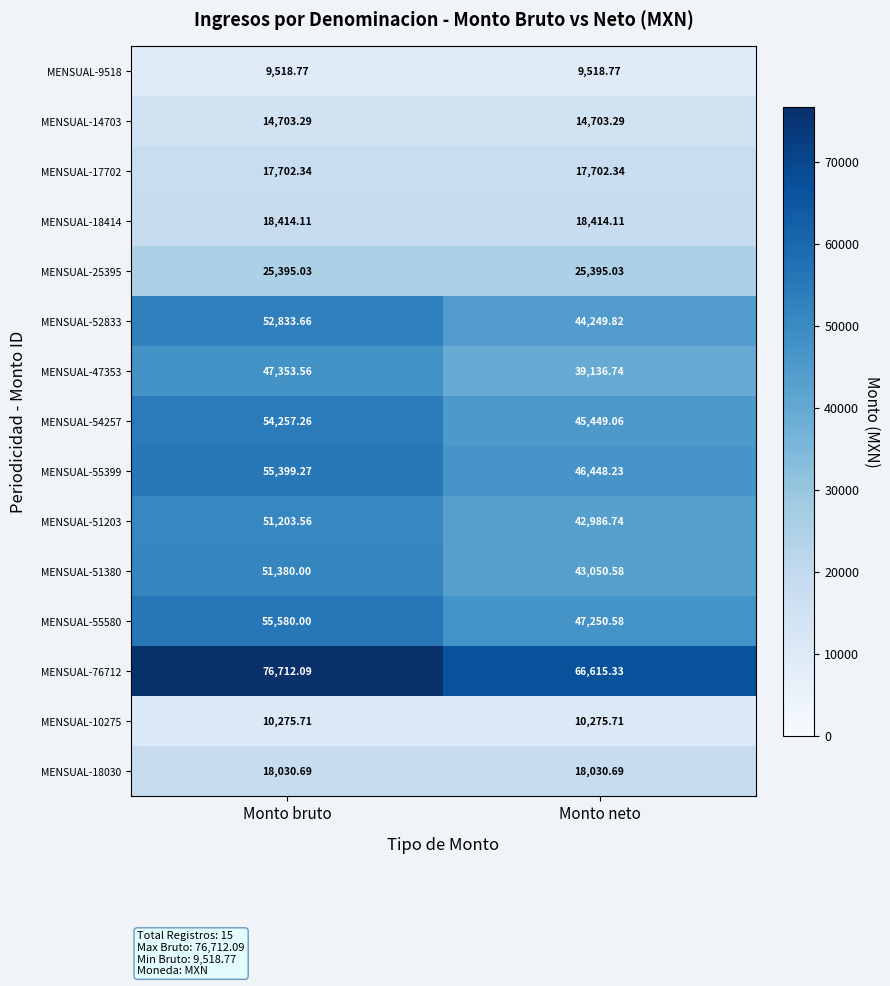

Which series changed the most between Monto bruto and Monto neto?

MENSUAL-76712